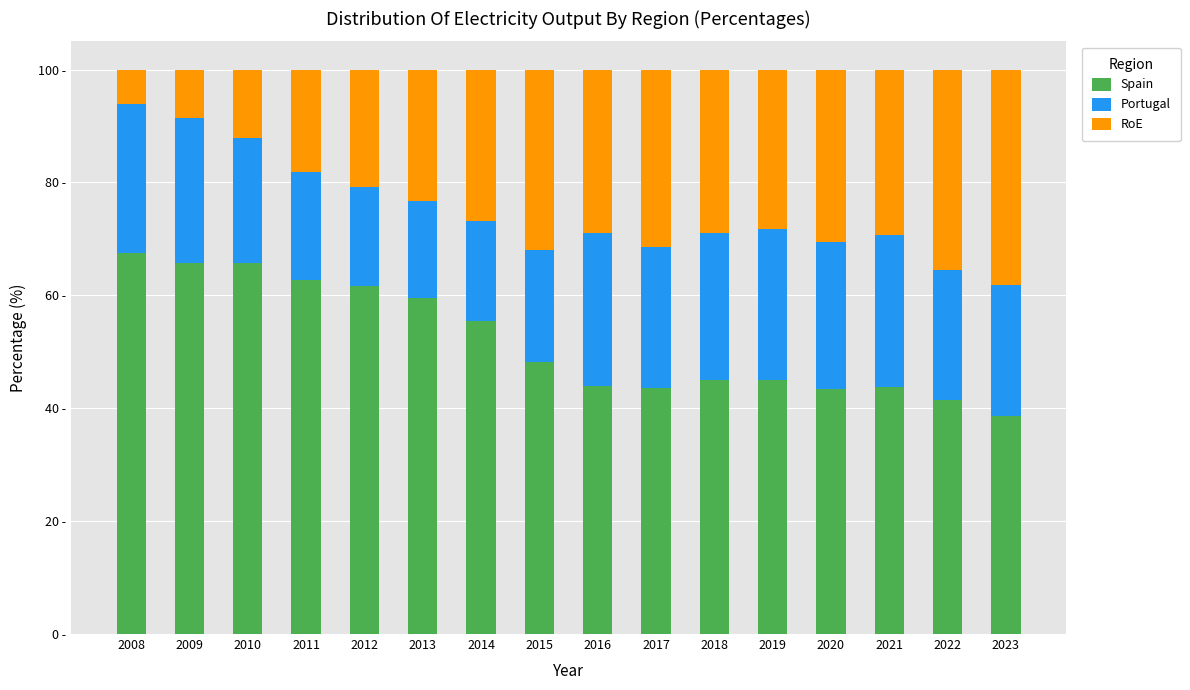

What is the difference between the maximum and minimum values in the Portugal series?

9.8